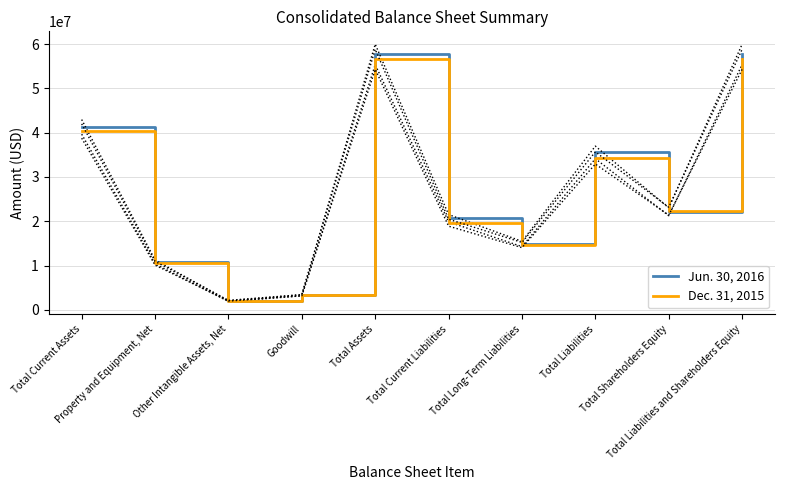

What is the maximum value for Jun. 30, 2016?

57674963